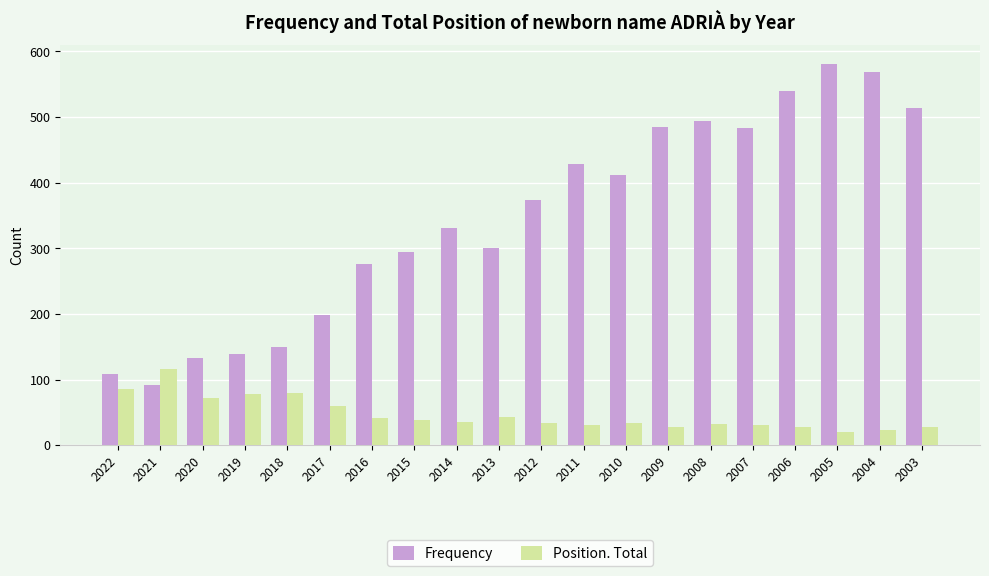

Count the number of categories in the chart.

20